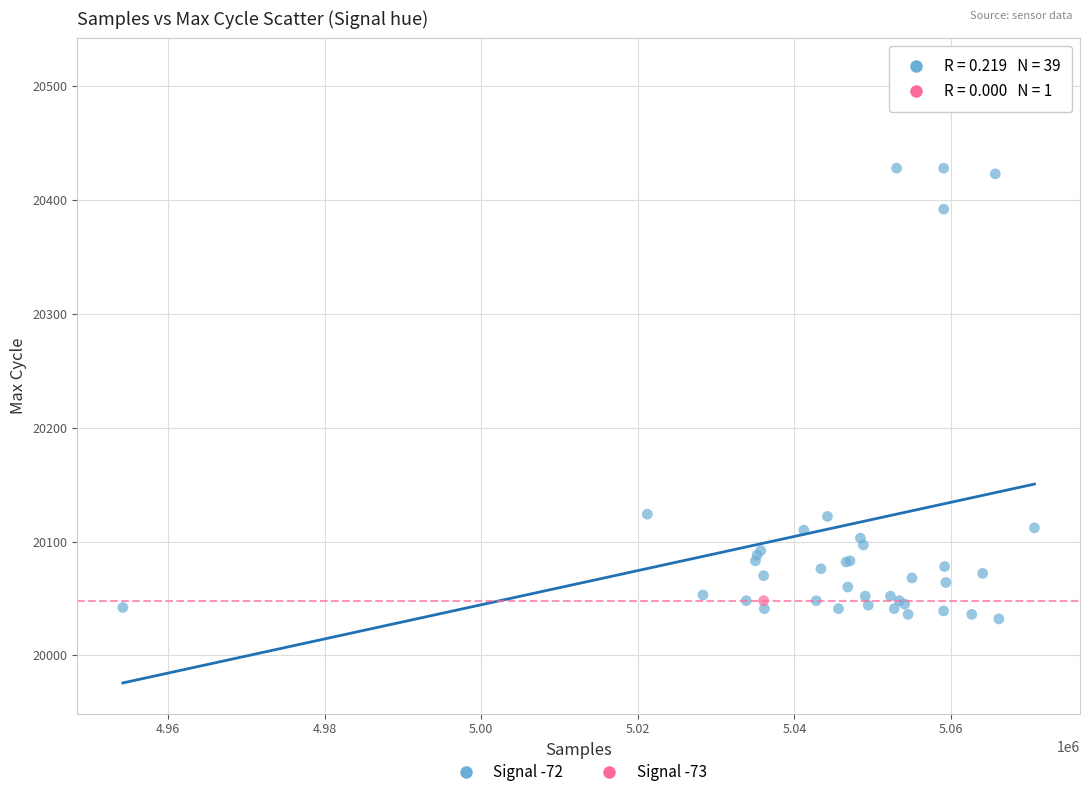

What are all the series names shown in the legend?

Signal -72, Signal -73